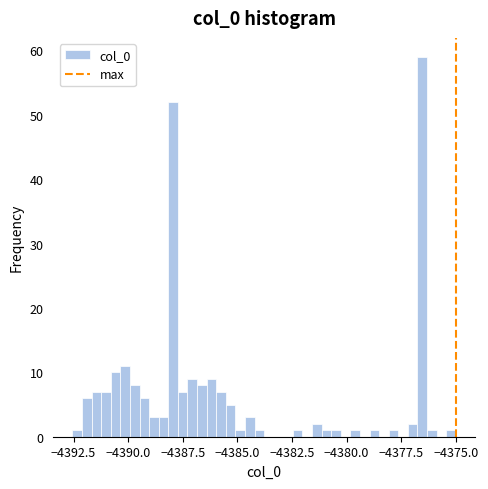

Around what value on the x-axis is the tallest bar? Give the approximate position of its centre, as read against the axis.

-4376.5